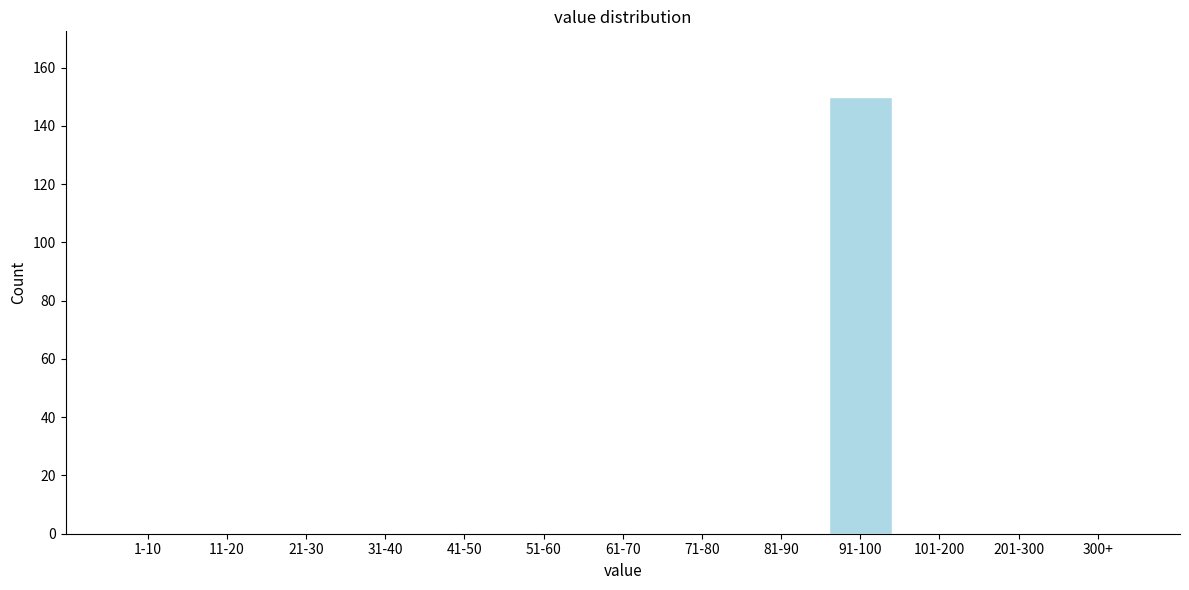

Reading left to right, what are all the values shown in this chart?

1-10=0	11-20=0	21-30=0	31-40=0	41-50=0	51-60=0	61-70=0	71-80=0	81-90=0	91-100=150	101-200=0	201-300=0	300+=0